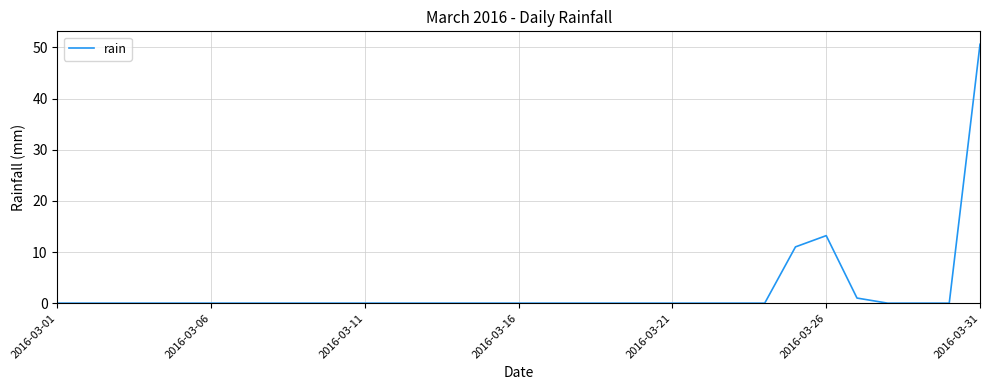

What is the greatest value displayed?

50.6